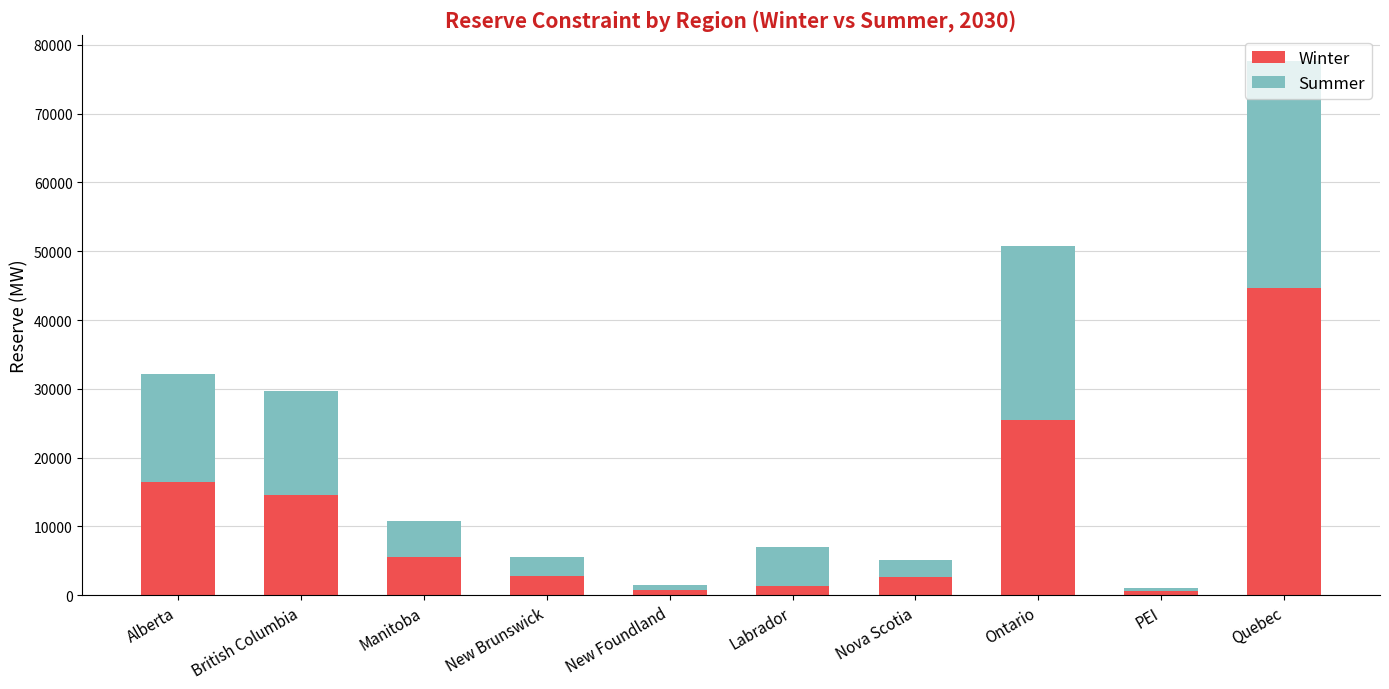

Is it true that Winter equals 5591.1 at Manitoba?

True